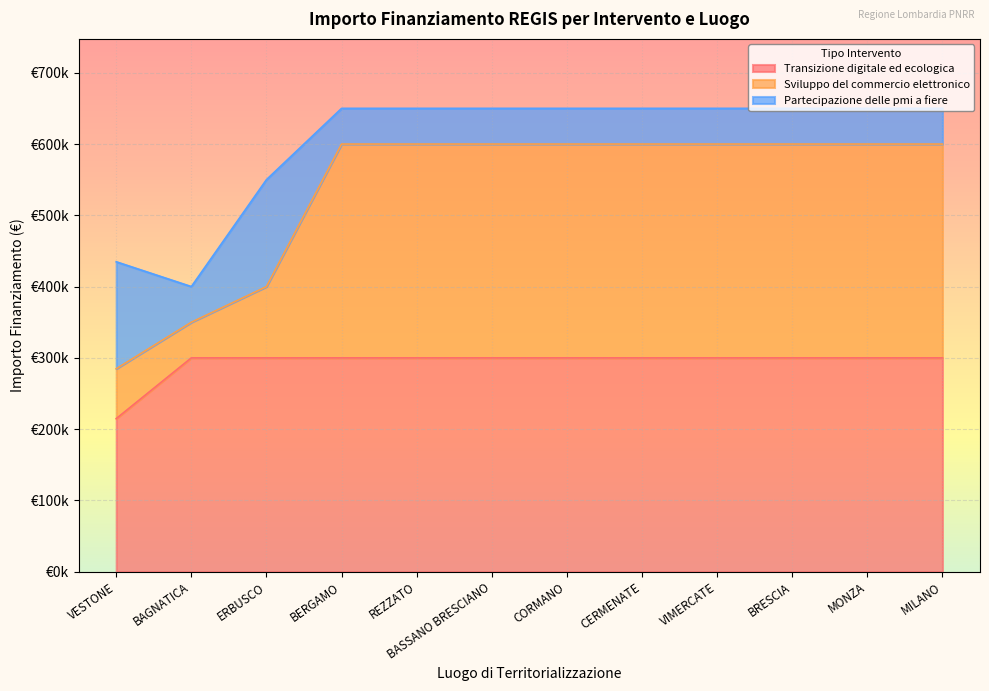

What is the label of the 12th point from the right?

VESTONE